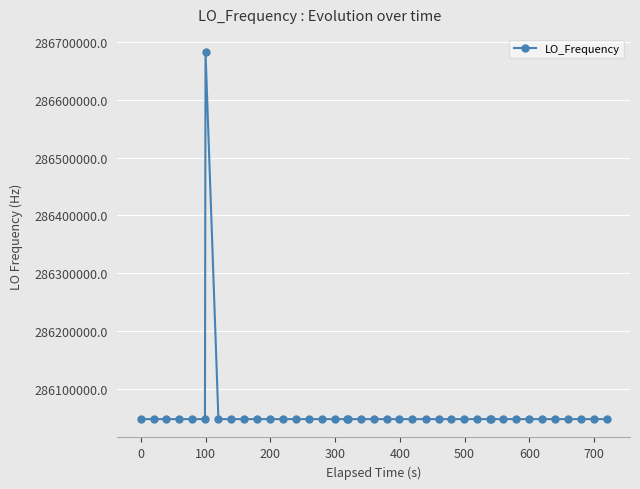

True or false: there are more than 0 points higher than both neighbors.

True